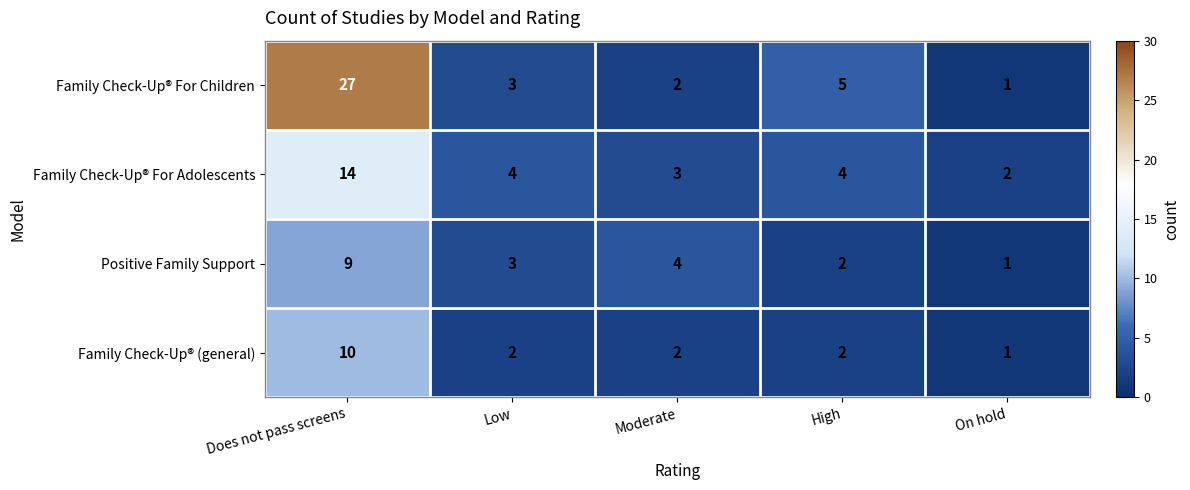

Which series has the largest total across all categories?

Family Check-Up® For Children